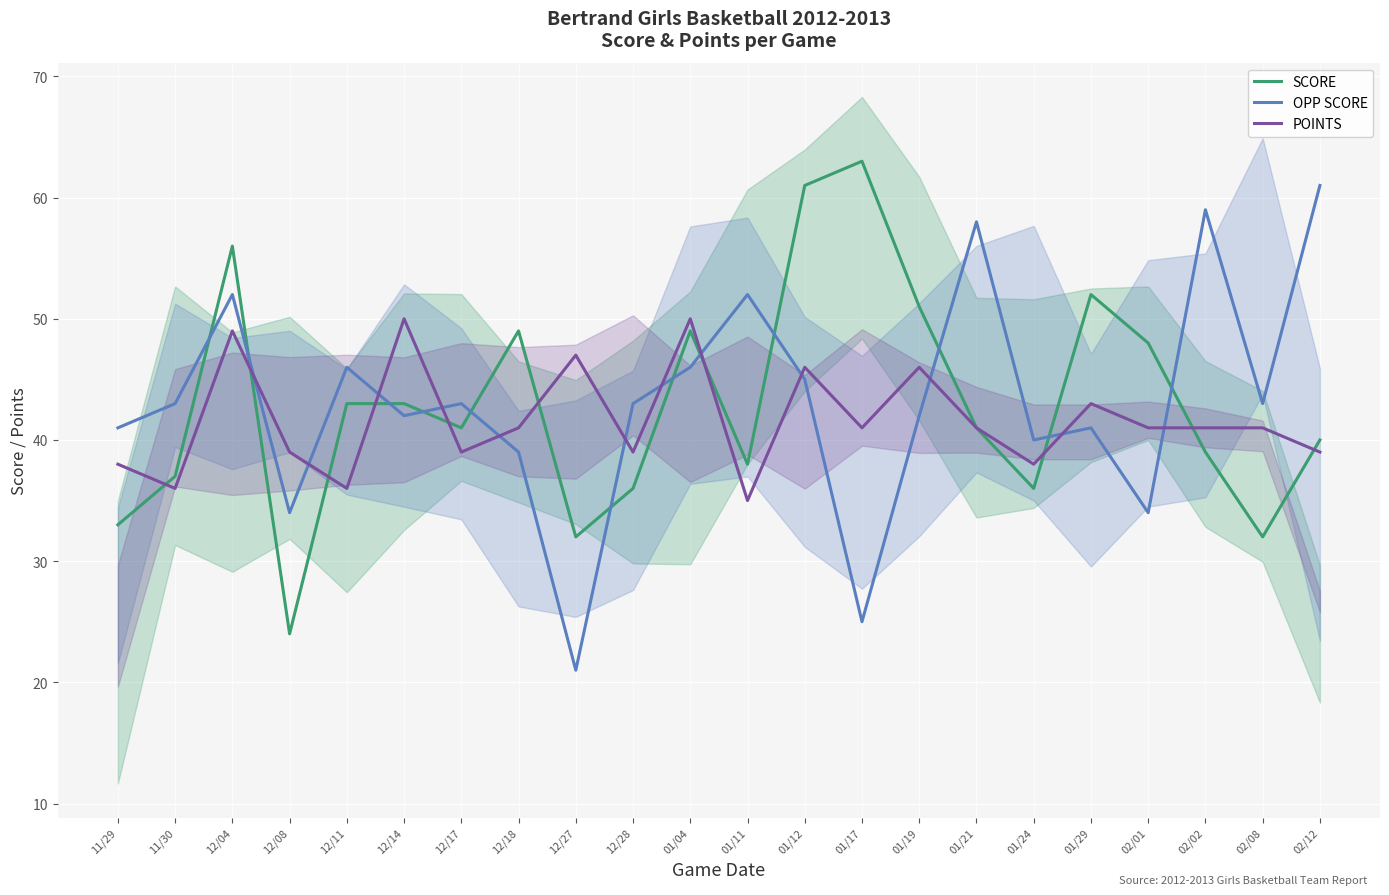

Reading left to right, what are all the values shown in this chart?

SCORE: 33	37	56	24	43	43	41	49	32	36	49	38	61	63	51	41	36	52	48	39	32	40
OPP SCORE: 41	43	52	34	46	42	43	39	21	43	46	52	45	25	42	58	40	41	34	59	43	61
POINTS: 38	36	49	39	36	50	39	41	47	39	50	35	46	41	46	41	38	43	41	41	41	39